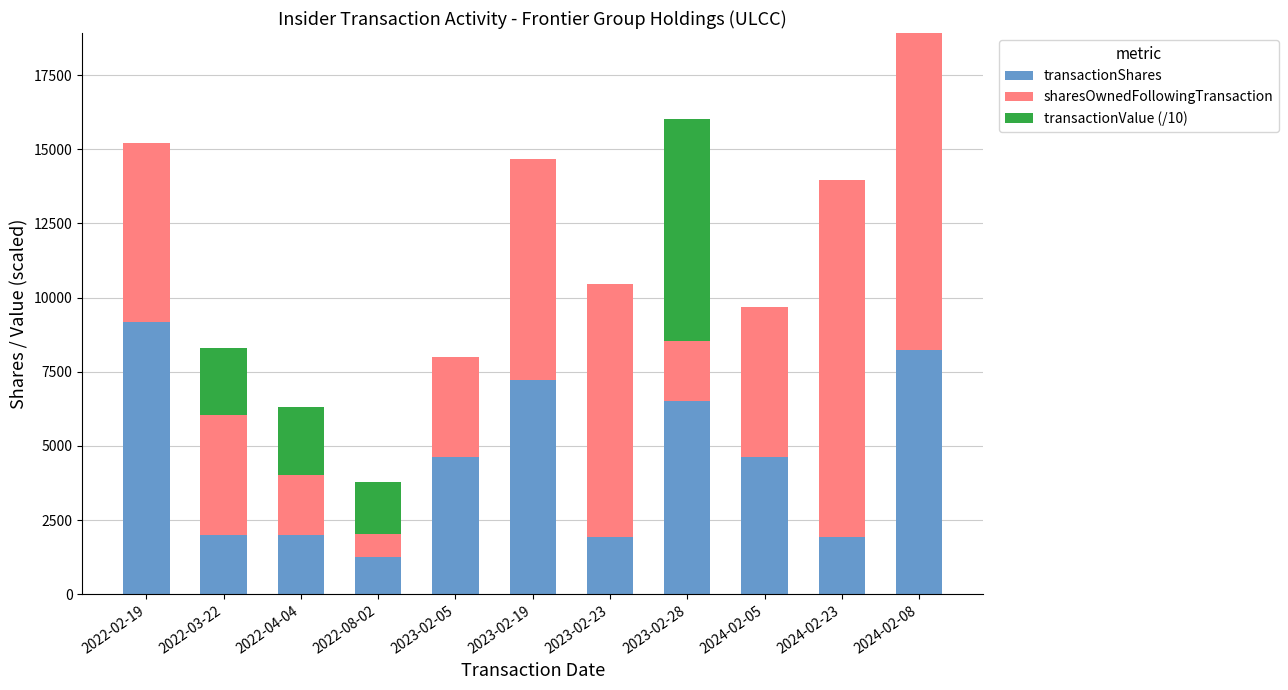

The value of transactionShares at 2024-02-05 is 4619.0. True or false?

True